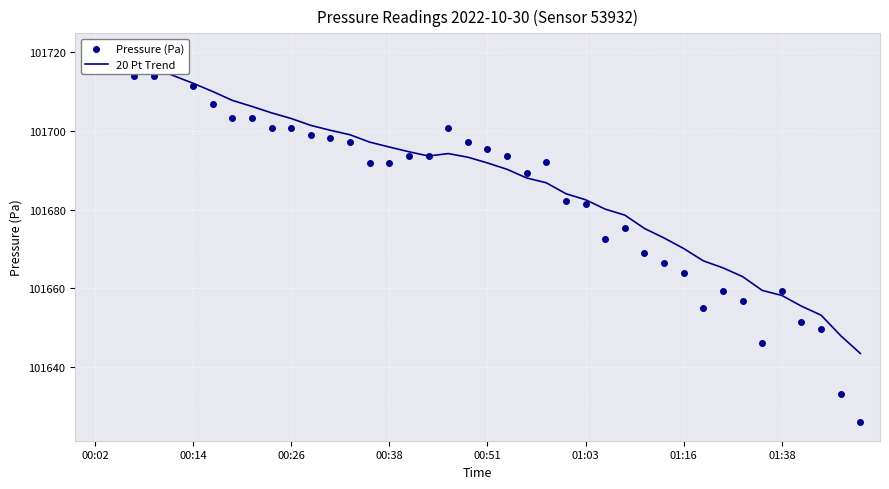

Which series contains the highest Y value?

Pressure (Pa)